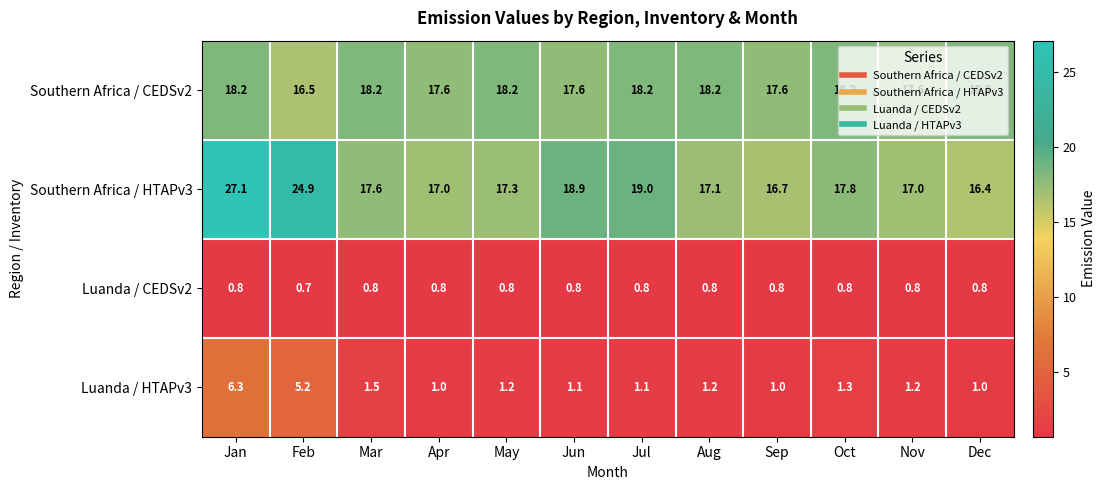

True or false: Southern Africa / CEDSv2 has a value of 16.5 at Feb.

True